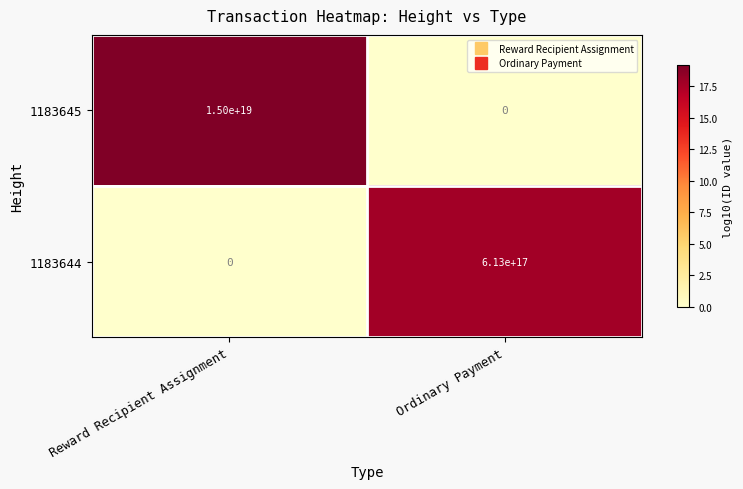

List the series in order of their peak value, lowest first.

1183644, 1183645